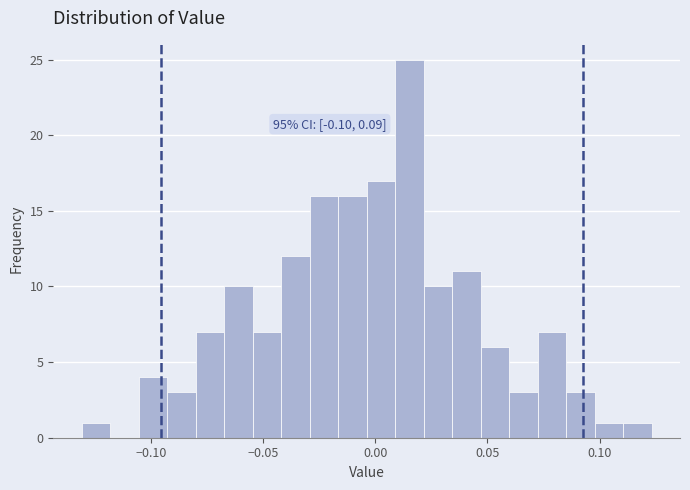

Read against the x-axis, roughly where is the centre of the tallest bar?

0.015